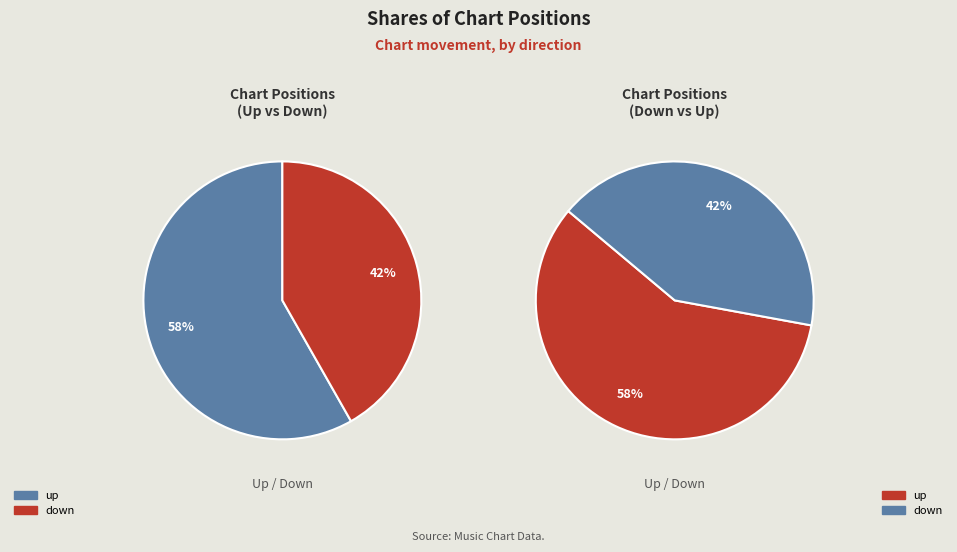

To the nearest percent, what is the average slice percentage?

50%